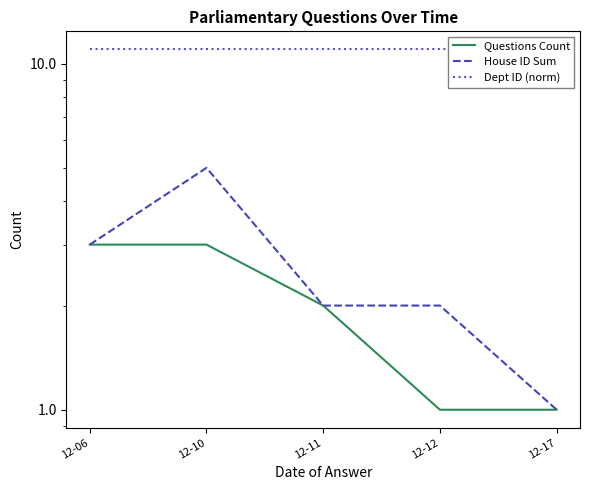

Reading left to right, list all the values displayed in this chart.

Questions Count: 12-06=3	12-10=3	12-11=2	12-12=1	12-17=1
House ID Sum: 12-06=3	12-10=5	12-11=2	12-12=2	12-17=1
Dept ID (norm): 12-06=11	12-10=11	12-11=11	12-12=11	12-17=11